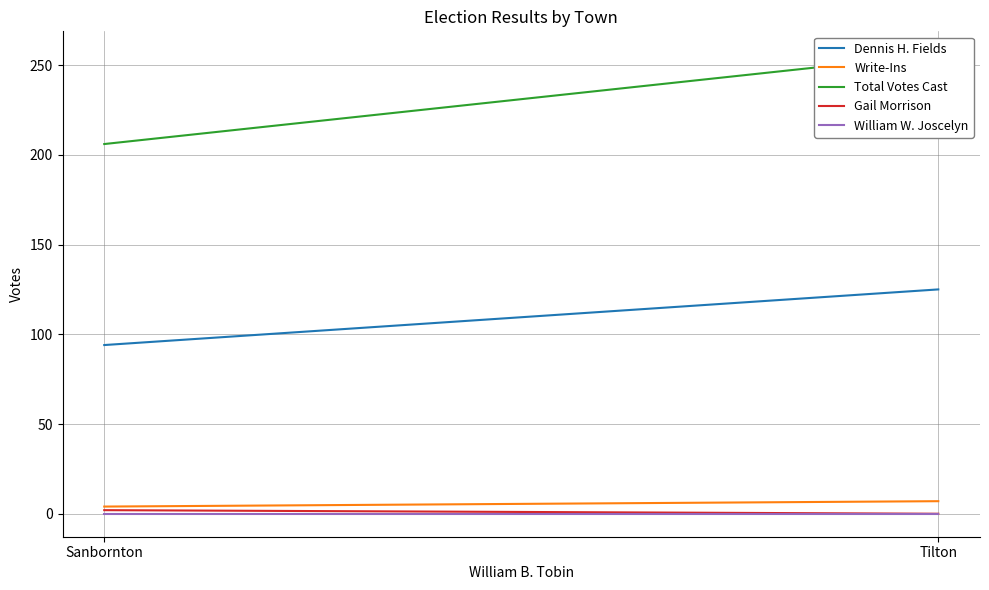

How many values in the Total Votes Cast series are below 256?

1